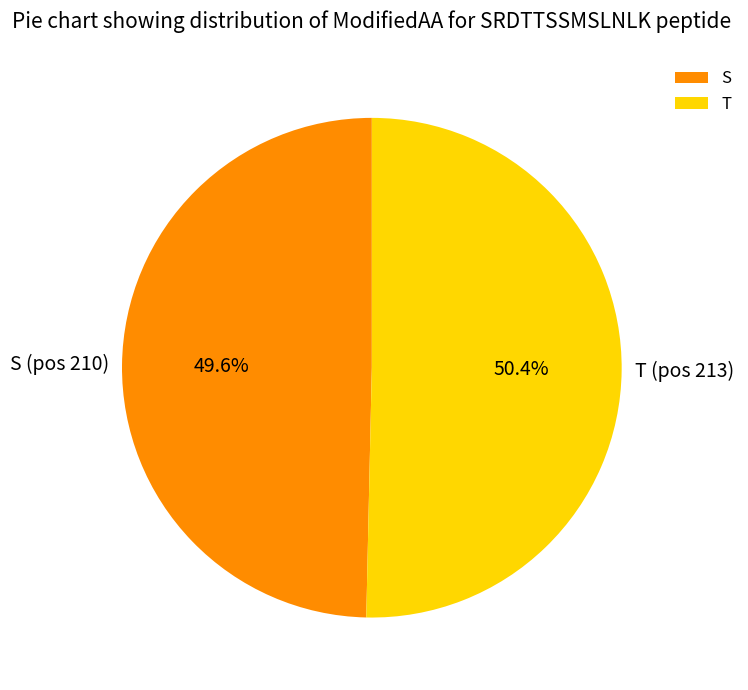

To the nearest percent, what is the difference between the largest and smallest slice percentages?

1%